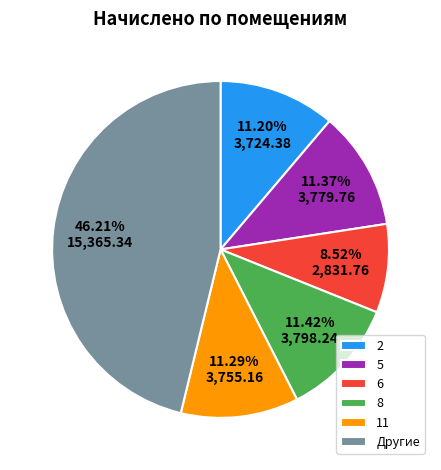

Is there a majority slice in this chart?

No